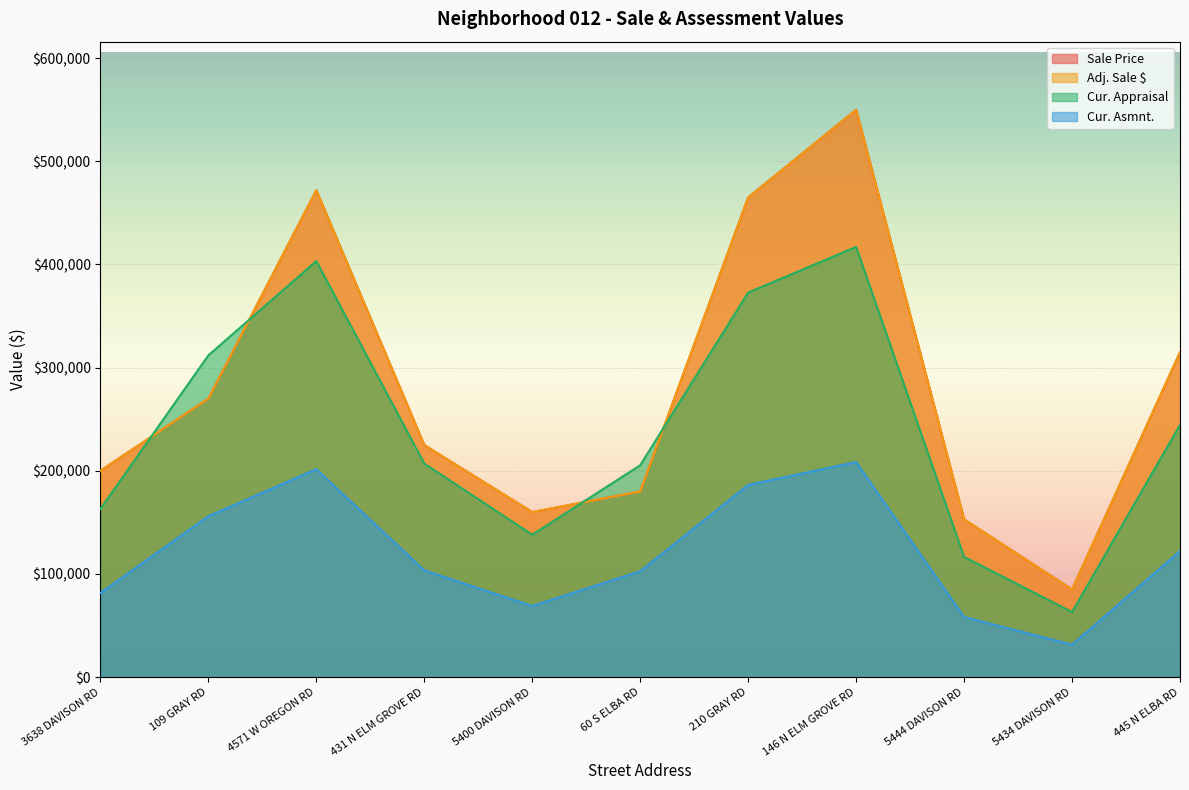

What is the difference between the maximum and second lowest values in the Cur. Asmnt. series?

150200